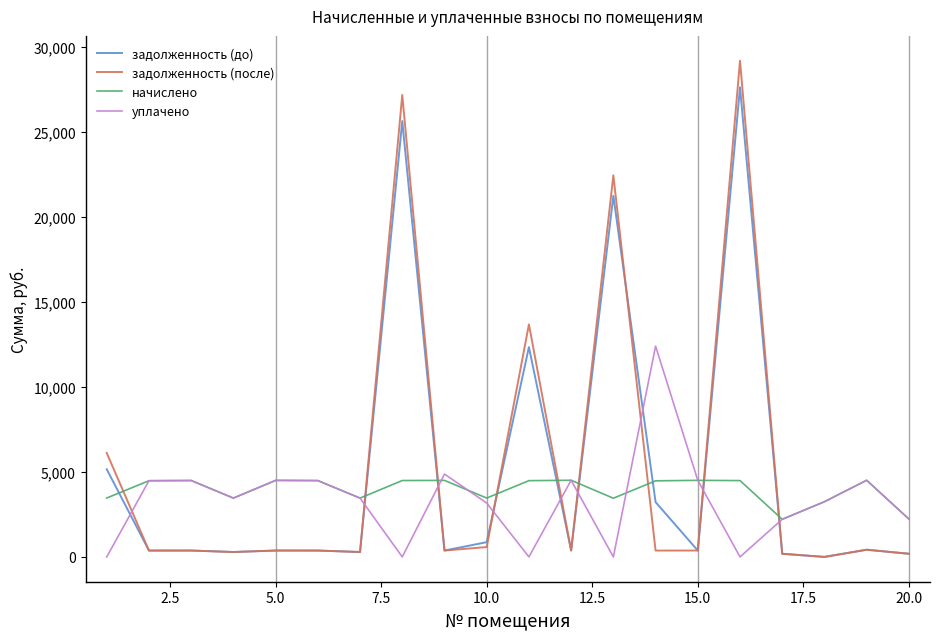

Rank the series by their maximum value, from highest to lowest.

задолженность (после), задолженность (до), уплачено, начислено